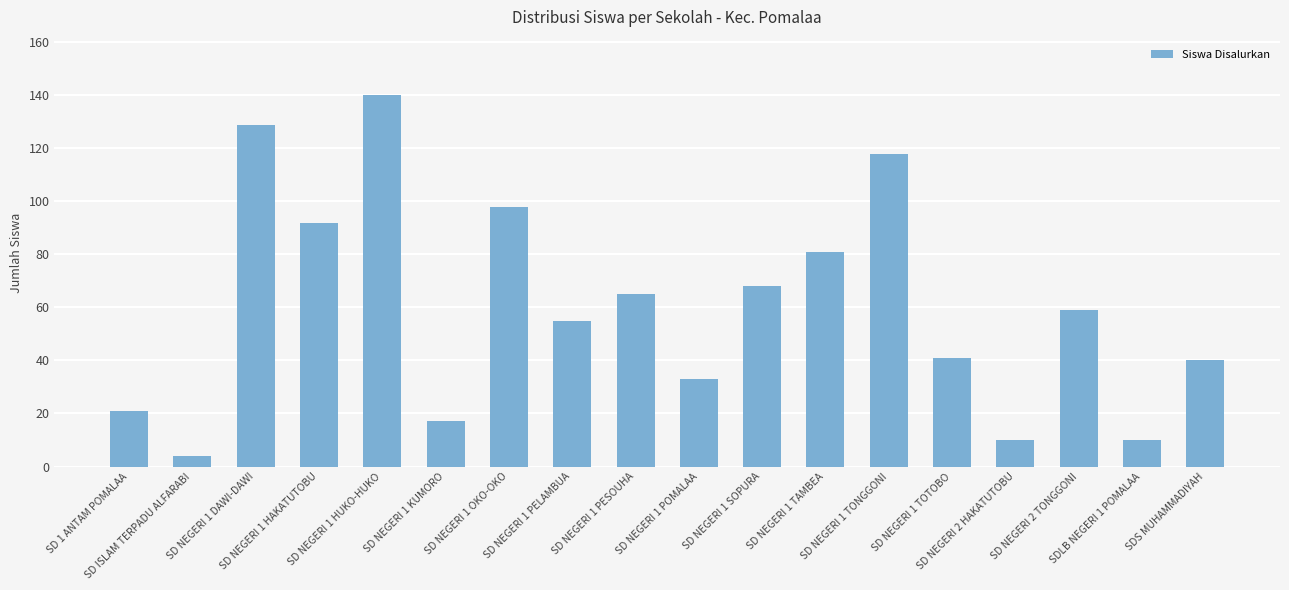

Are the bars grouped side by side (vs. stacked)?

No